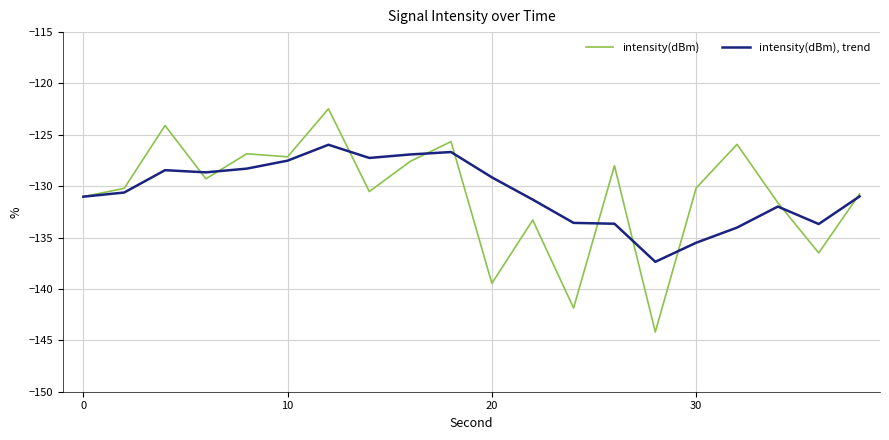

True or false: intensity(dBm), trend and intensity(dBm) cross at least once.

True